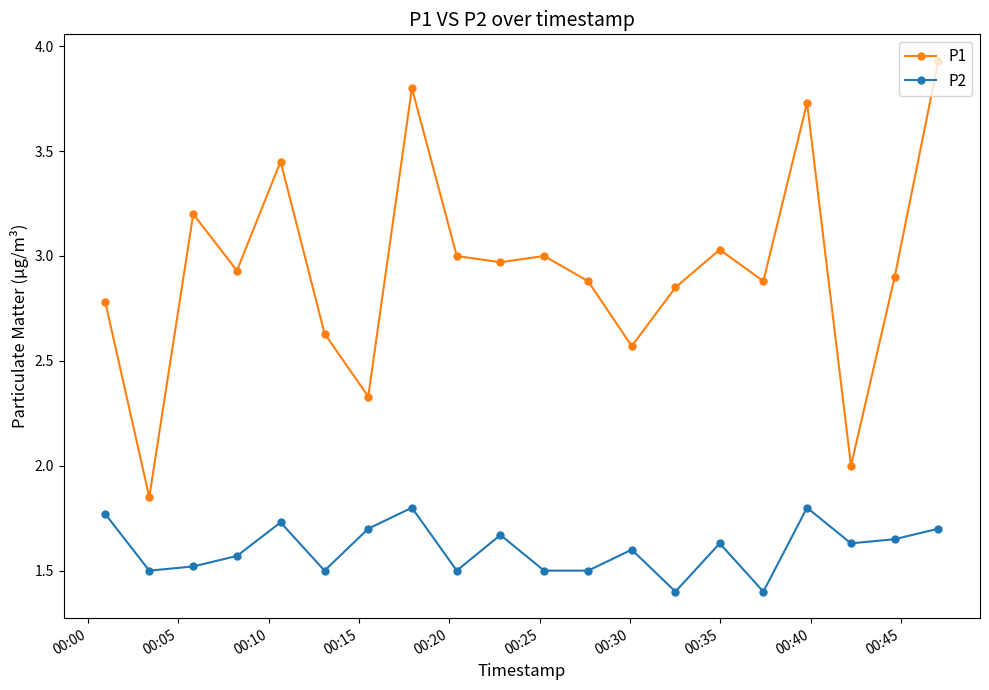

What is the smallest value displayed?

1.4